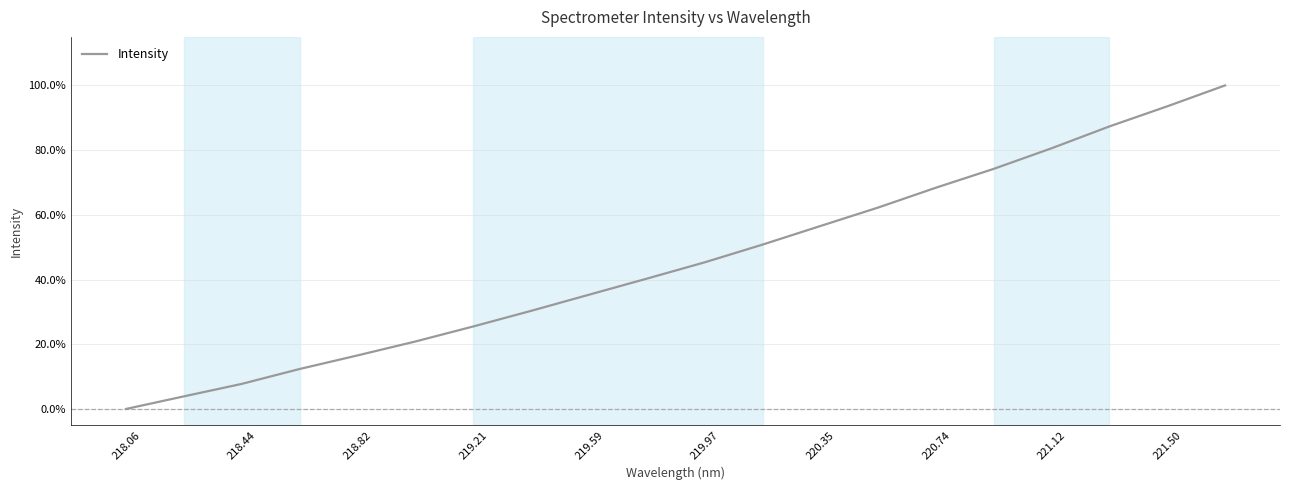

Does the chart display data point markers on the line(s)?

No